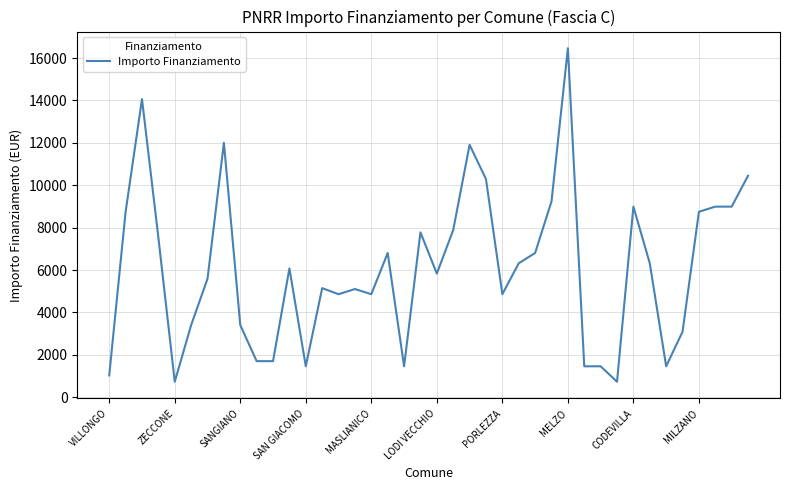

What is the difference between the maximum and minimum values?

15735